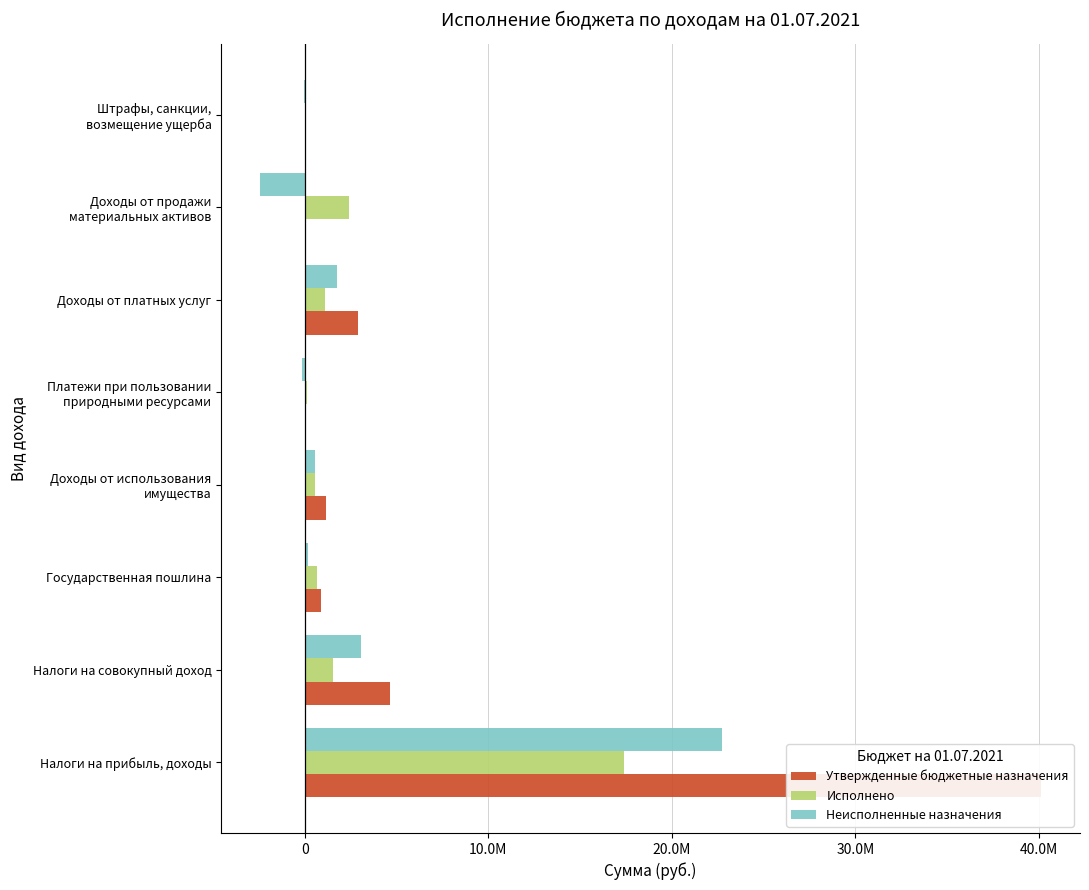

What is the lowest value of the Неисполненные назначения series?

-2423647.8